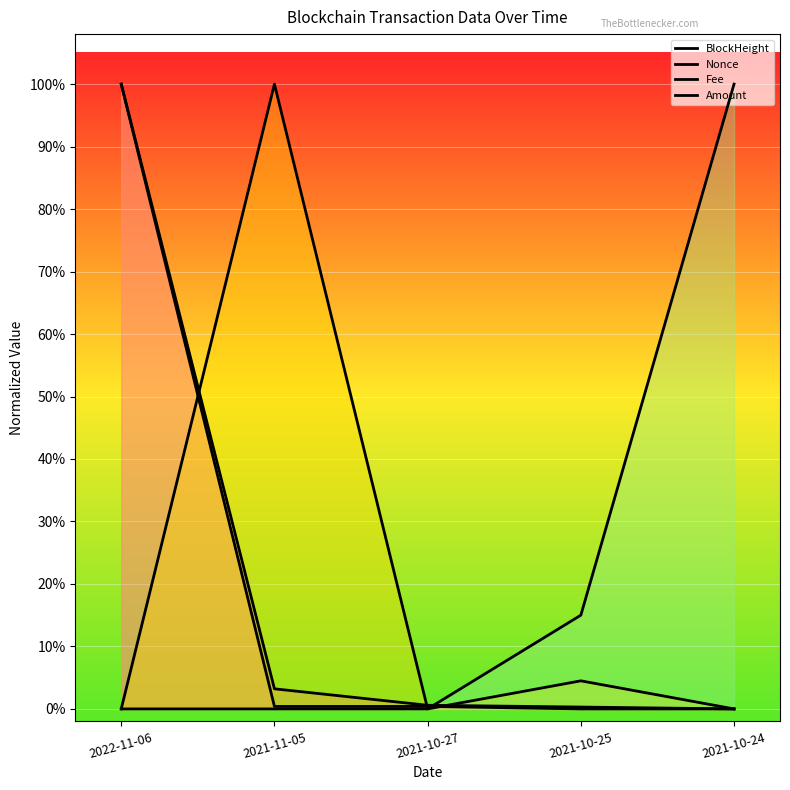

What are all the series names shown in the legend?

BlockHeight, Nonce, Fee, Amount